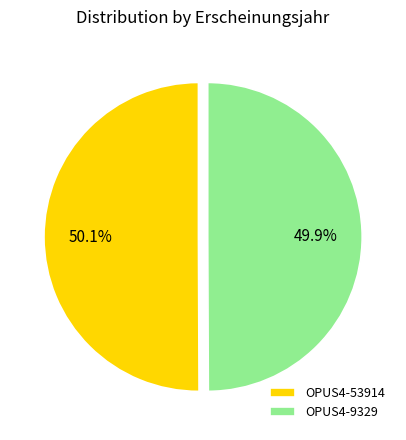

What is the total percentage of OPUS4-53914 and OPUS4-9329?

100.0%